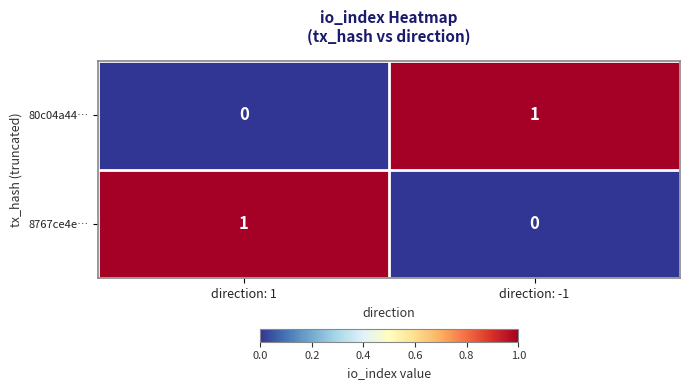

The 8767ce4e… series shows 1 at direction: 1. True or false?

True